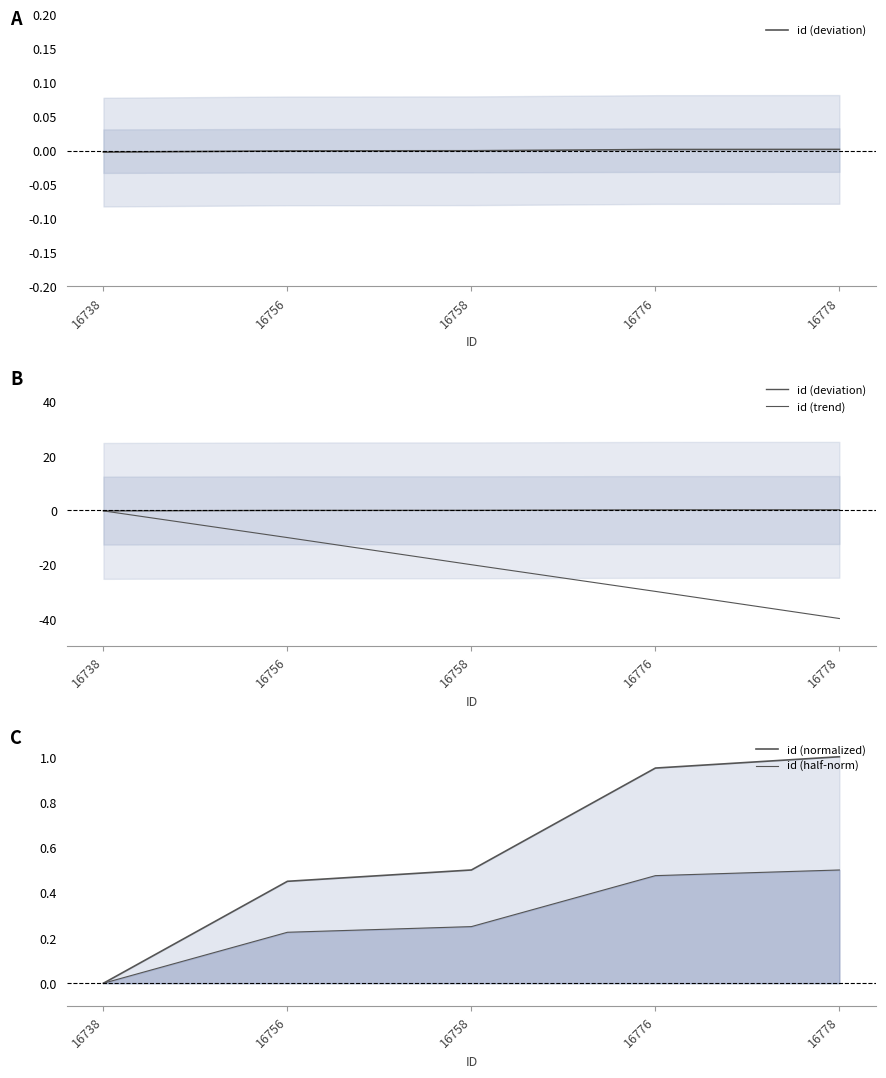

What is the smallest value displayed?

-3983.2